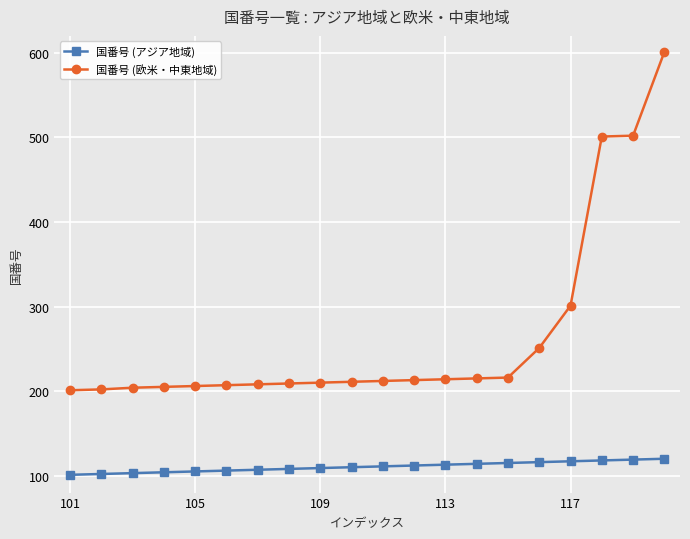

What are all the series names shown in the legend?

国番号 (アジア地域), 国番号 (欧米・中東地域)